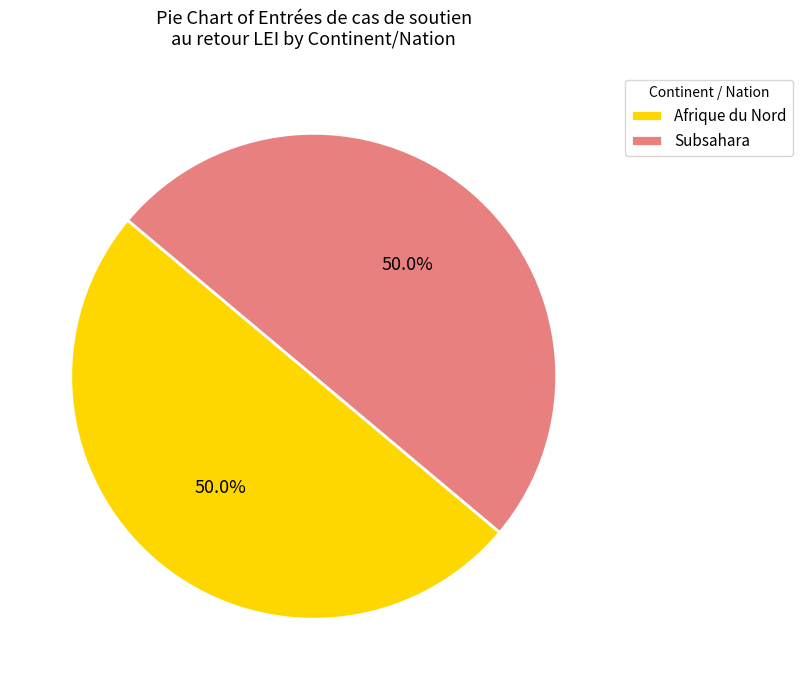

What is the ratio of the value at Afrique du Nord to the value at Subsahara?

1.0